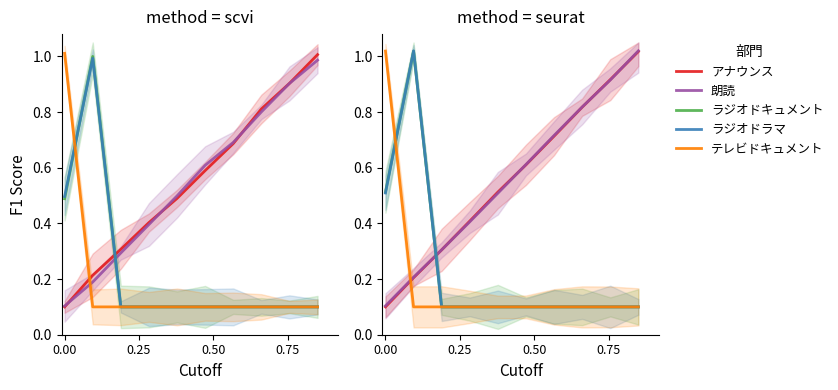

True or false: アナウンス has a value of 0.3 at 5.

False